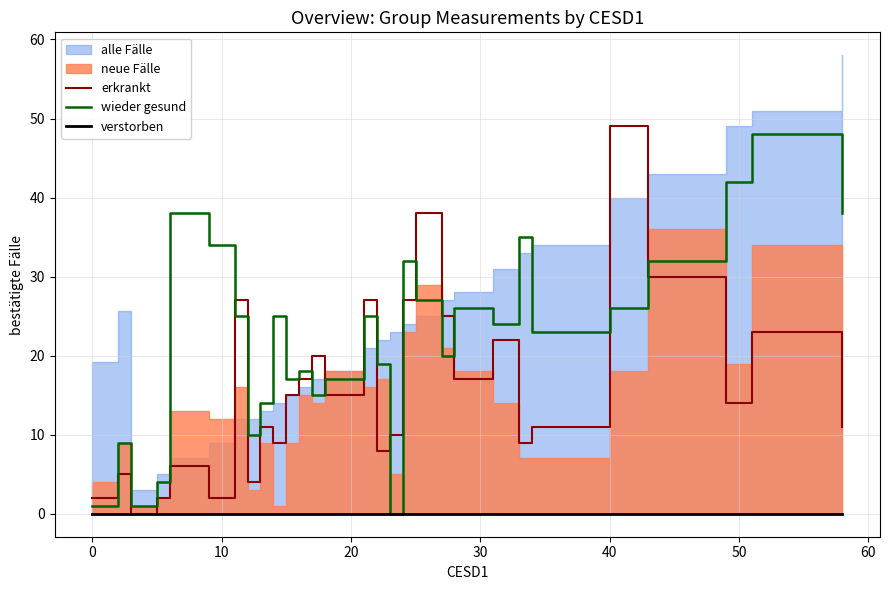

The value of wieder gesund at 40 is 14. True or false?

False